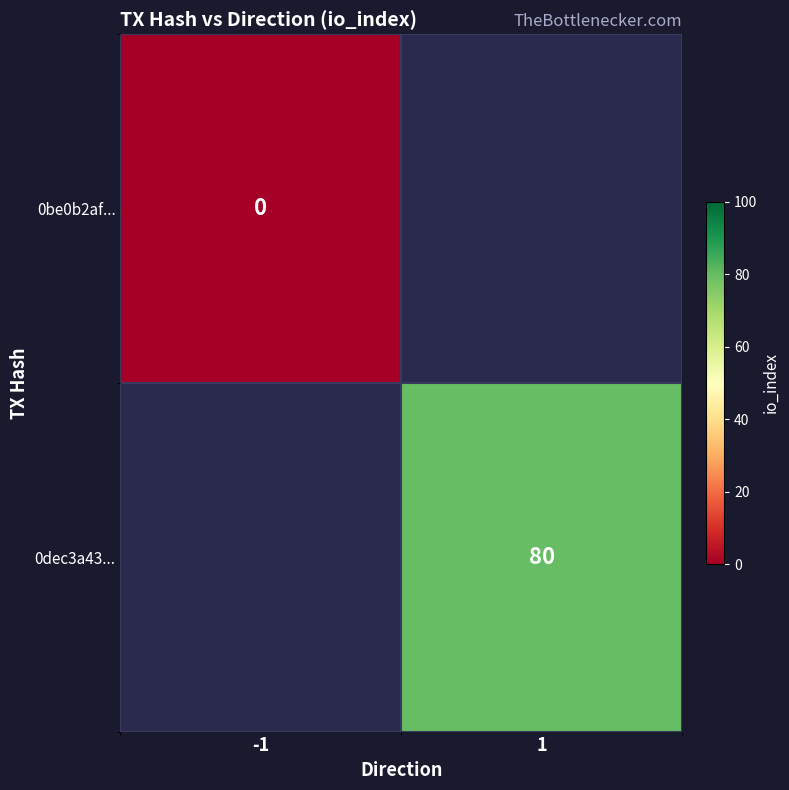

The 0dec3a43... series shows 80 at 1. True or false?

True